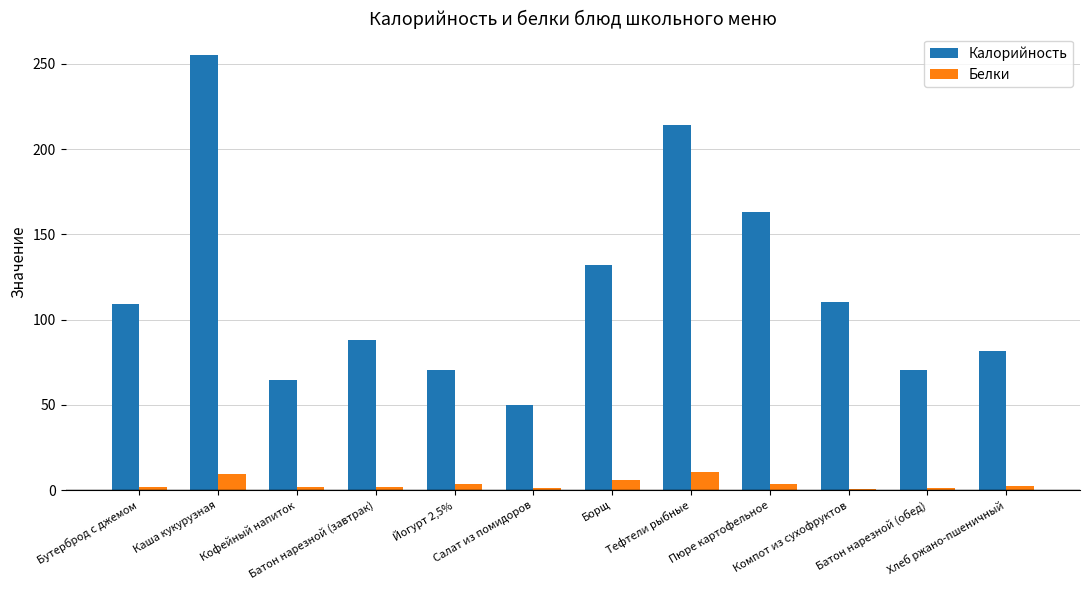

Which series has the largest total across all categories?

Калорийность